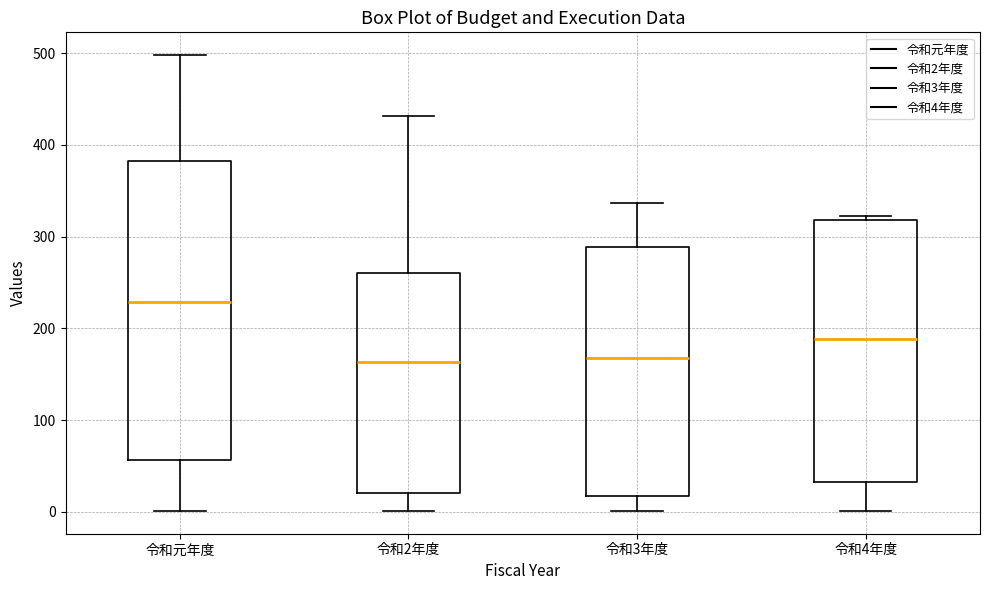

Where does the lower whisker of the box for 令和2年度 end on the y-axis? The values are not printed on the chart, so give them approximately, as read against the axis.

0